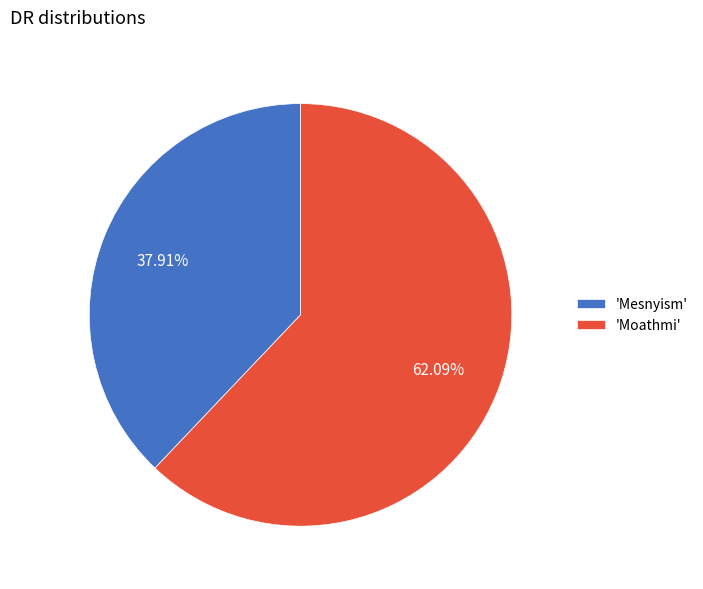

Between 'Moathmi' and 'Mesnyism', which is larger?

'Moathmi'